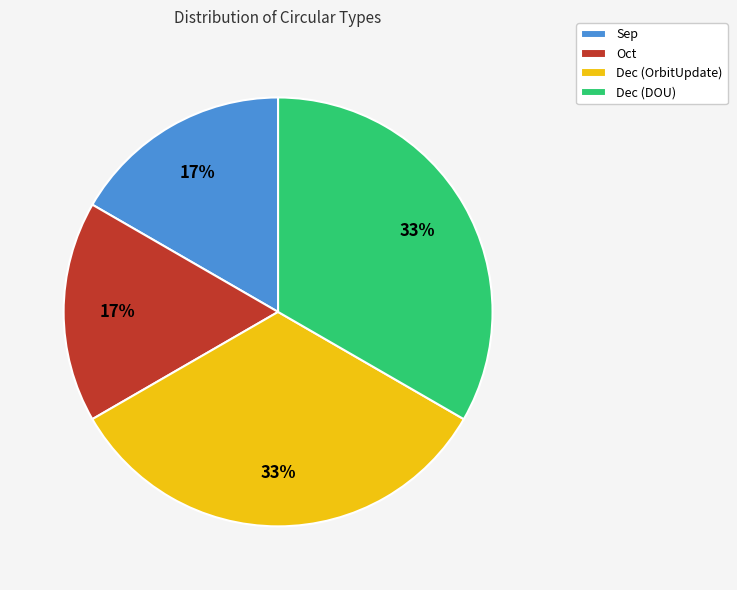

Is there any slice that represents more than half of the pie?

No